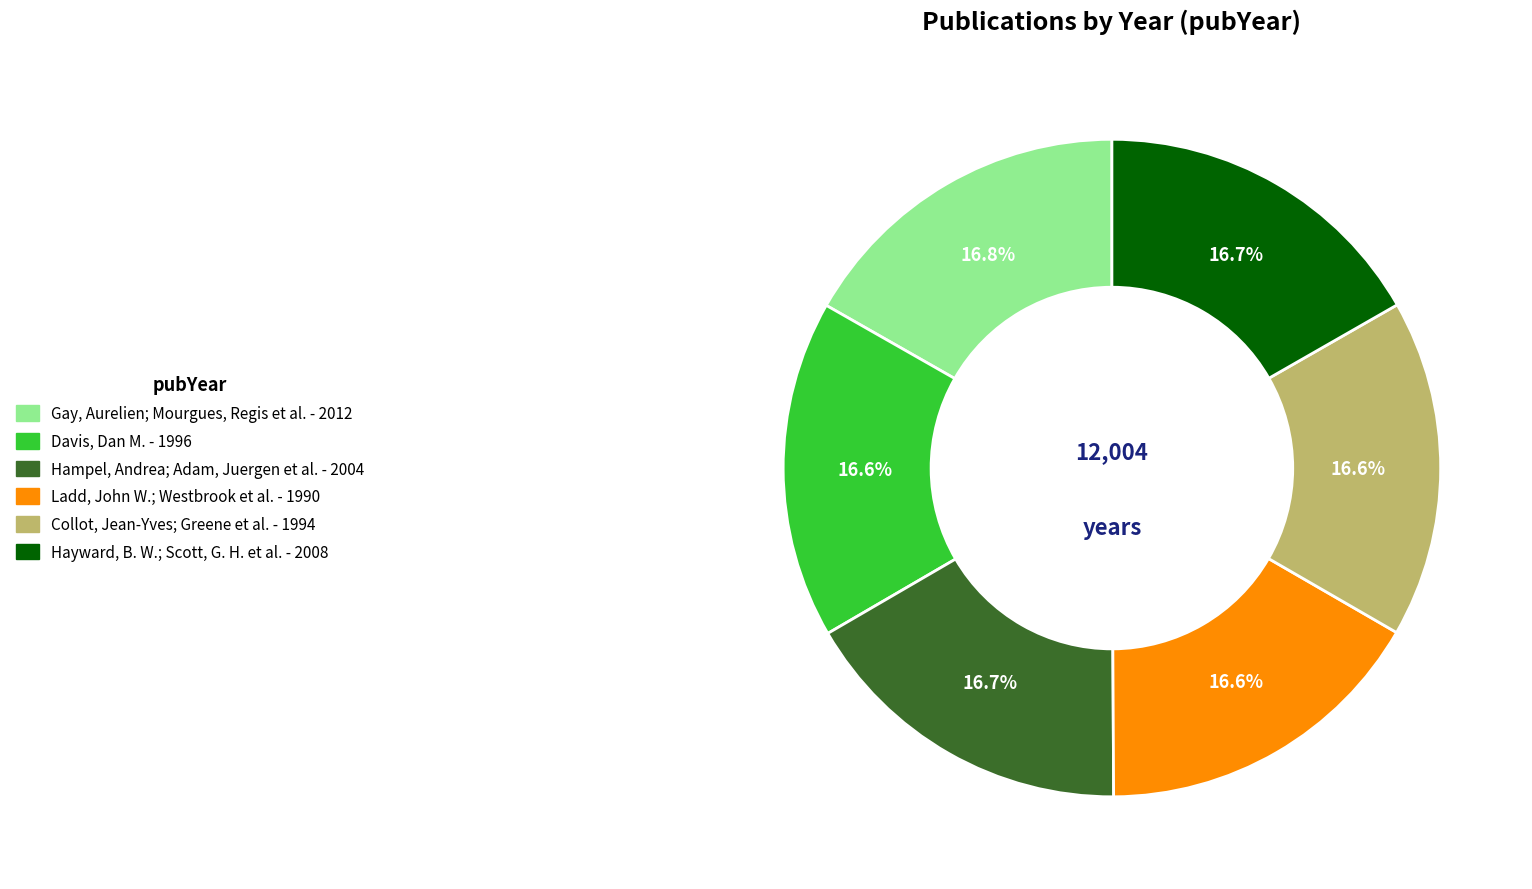

Is there any slice that represents more than half of the pie?

No